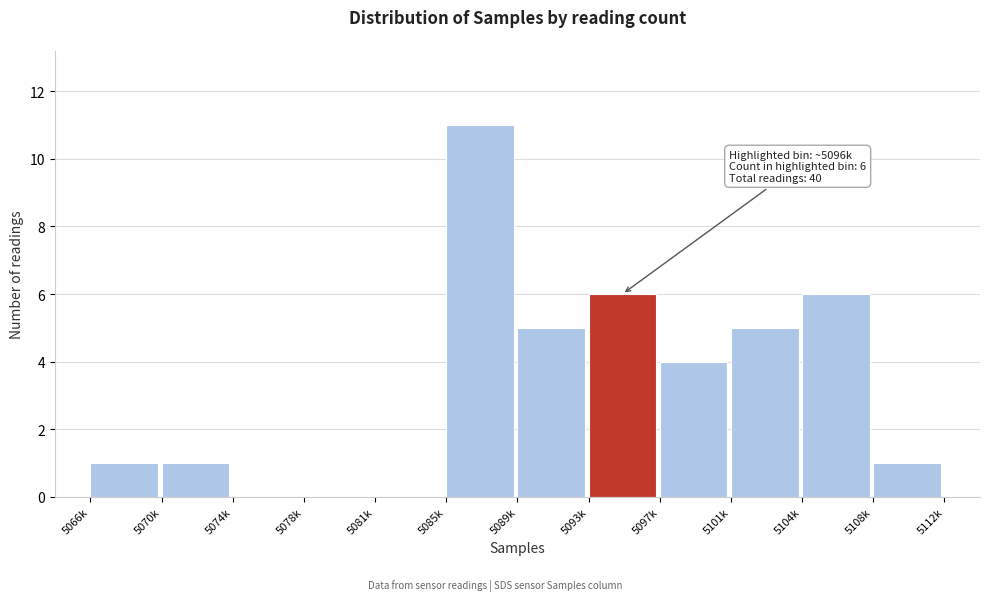

Reading left to right, extract all data points from this chart.

5066k=1	5070k=1	5074k=0	5078k=0	5081k=0	5085k=11	5089k=5	5093k=6	5097k=4	5101k=5	5104k=6	5108k=1